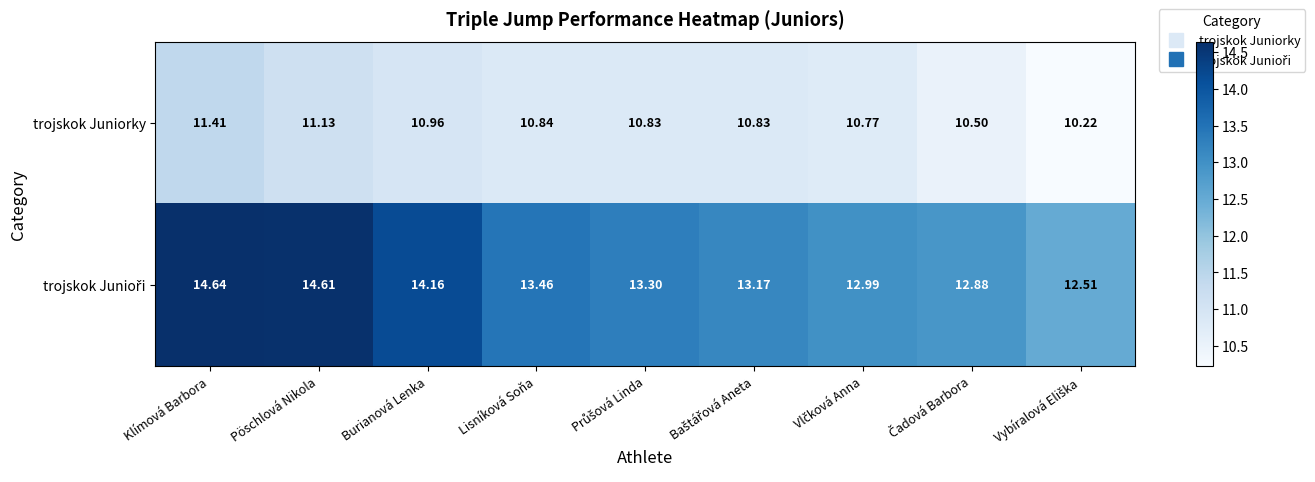

How many series are shown in this chart?

2